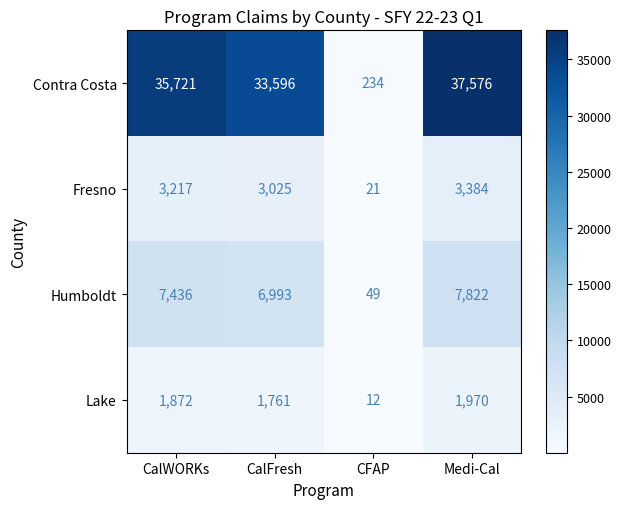

How many data points does each series have?

4